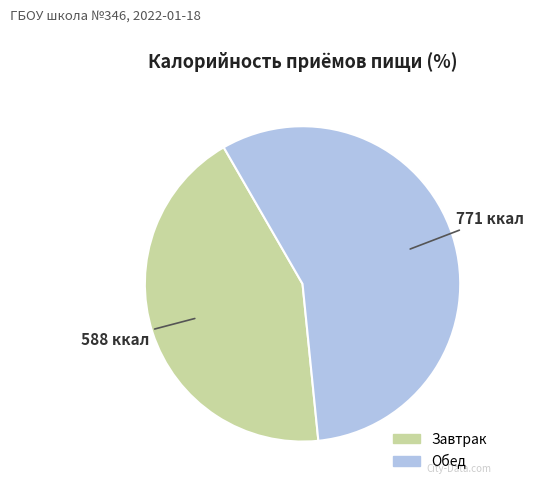

How many segments does this pie chart have?

2